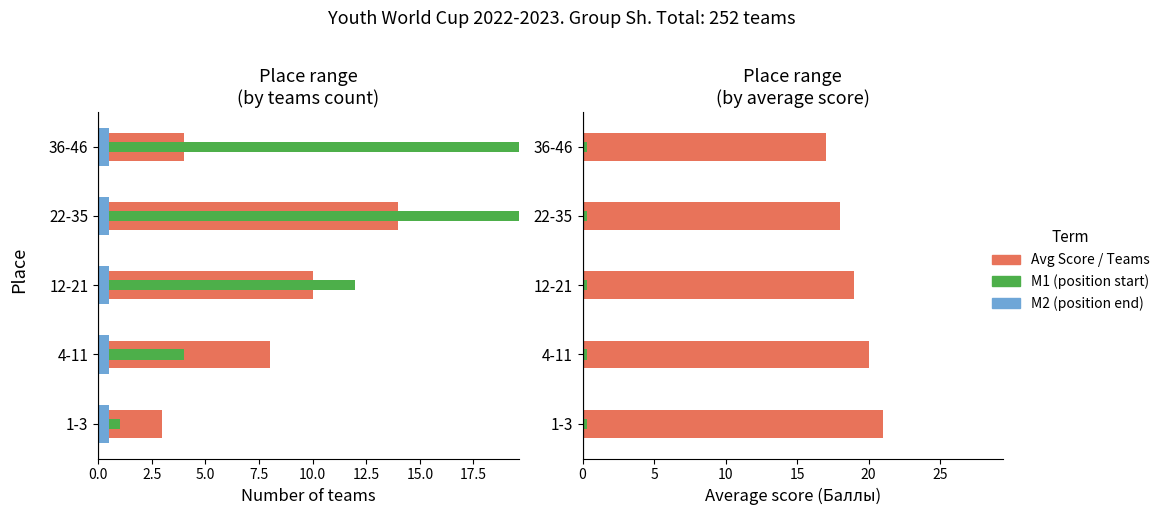

Which series changed the most between 0.0 and 5.0?

M1 (start)